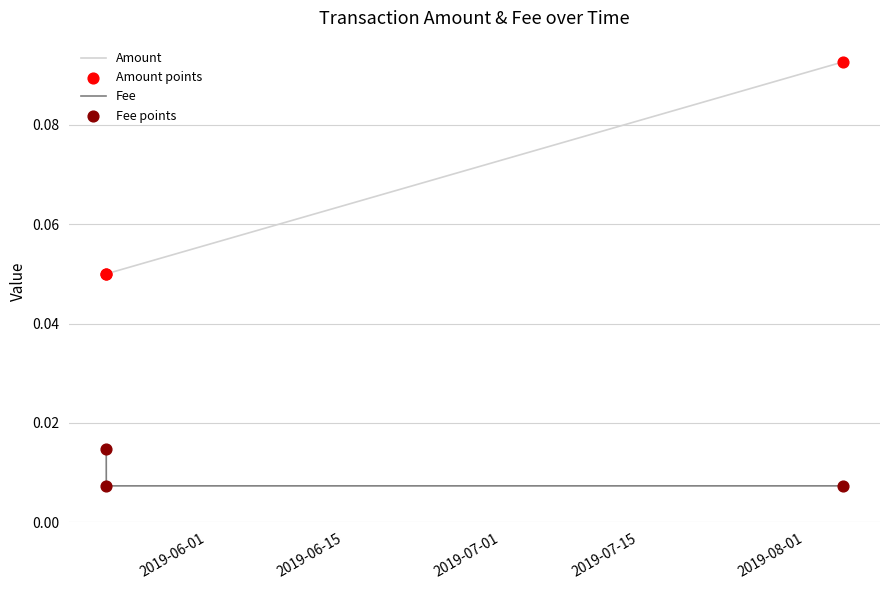

Which series has the largest range (max minus min)?

Amount